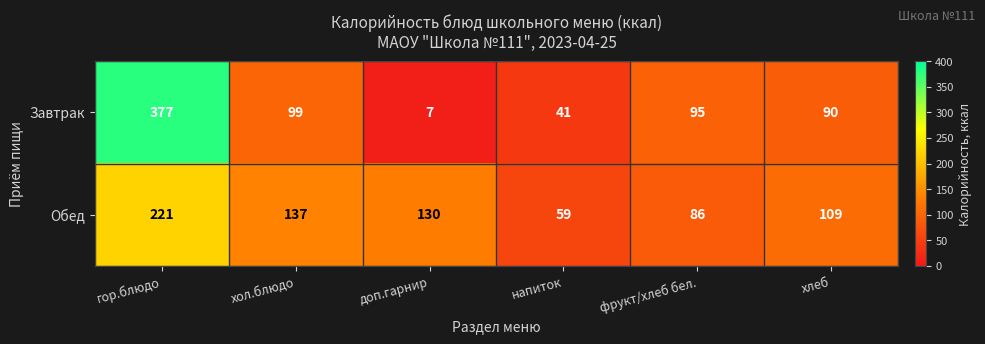

Reading left to right, what are all the values shown in this chart?

Завтрак: 377	99	7	41	95	90
Обед: 221	137	130	59	86	109